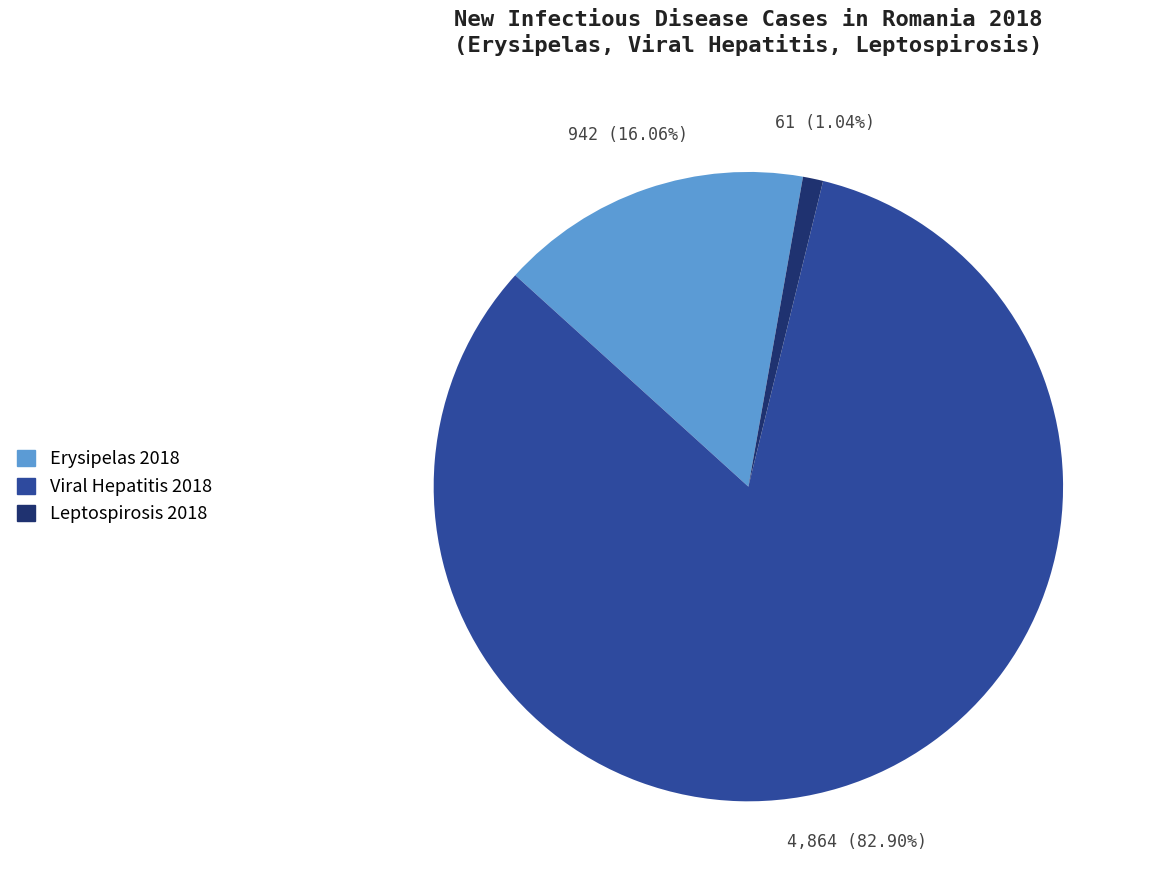

To the nearest percent, what is the difference between the largest and smallest slice percentages?

82%